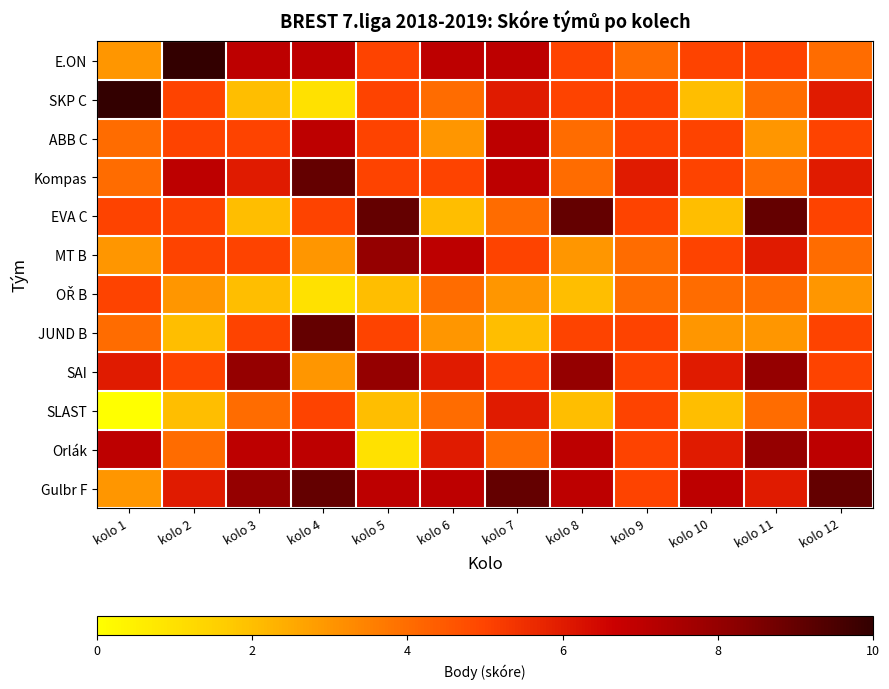

Which series has the largest total across all categories?

Gulbr F